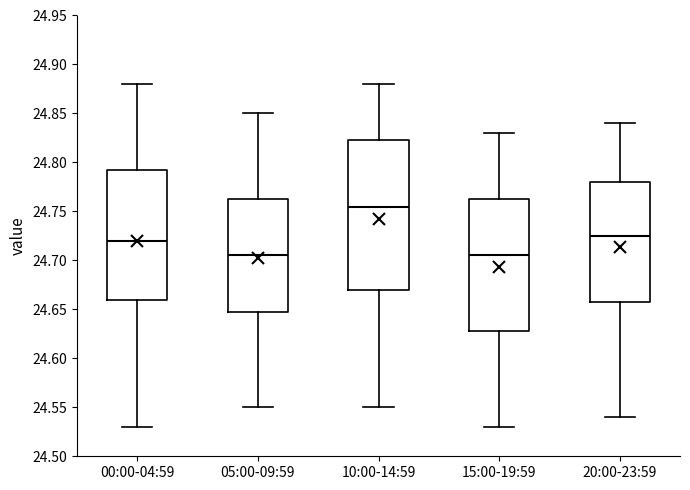

Reading left to right, read every box against the y-axis: the position of its median line, the range the box covers, and the ends of its whiskers. The values are not printed on the chart, so give them approximately, as read against the axis.

00:00-04:59: median 24.720, box 24.660 to 24.795, whiskers 24.530 to 24.880
05:00-09:59: median 24.705, box 24.650 to 24.765, whiskers 24.550 to 24.850
10:00-14:59: median 24.755, box 24.670 to 24.825, whiskers 24.550 to 24.880
15:00-19:59: median 24.705, box 24.630 to 24.765, whiskers 24.530 to 24.830
20:00-23:59: median 24.725, box 24.660 to 24.780, whiskers 24.540 to 24.840